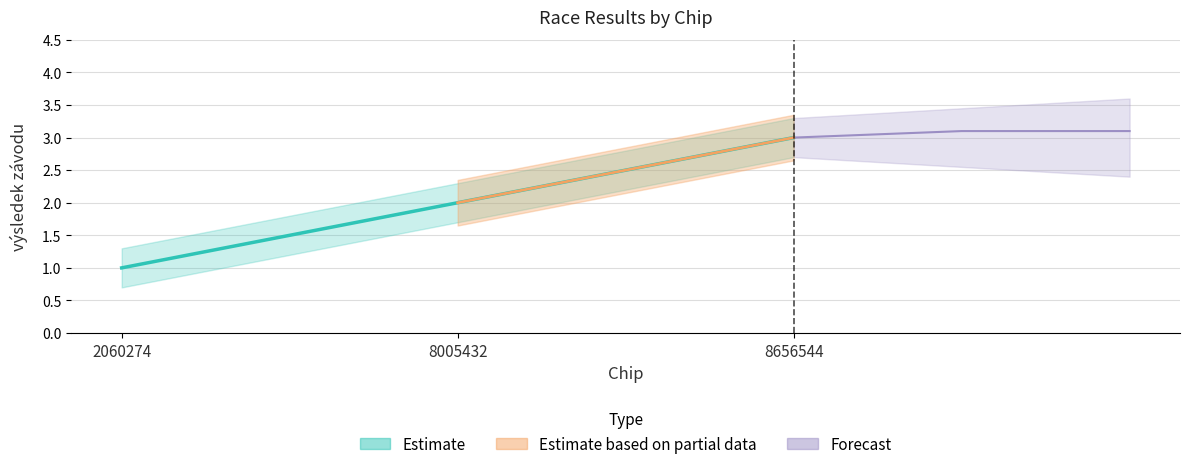

Count the lower_band values in the range 0 to 2.

2